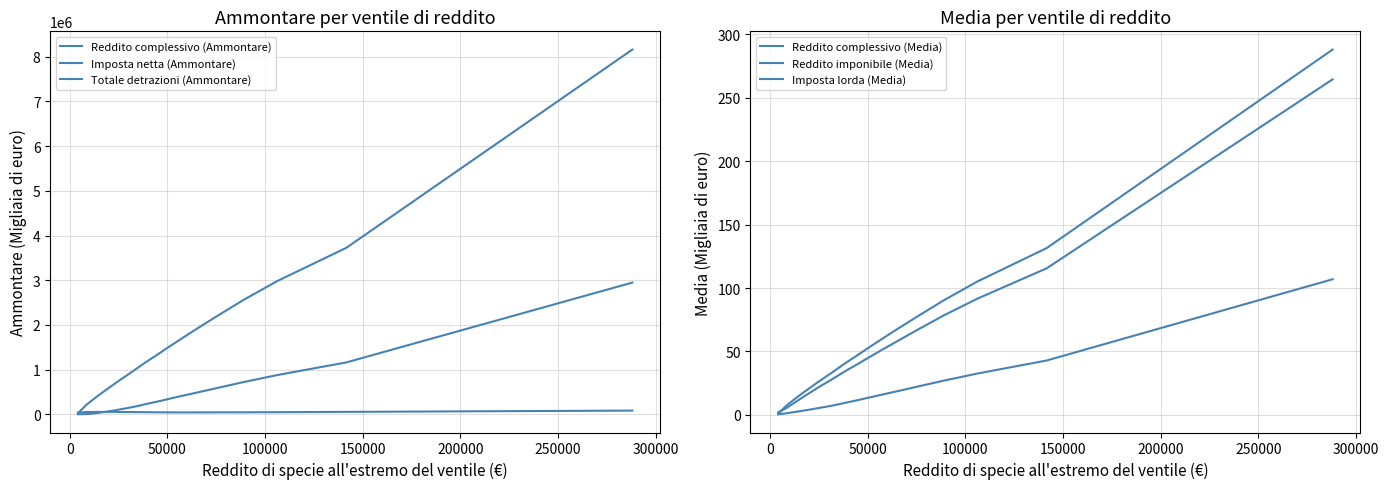

What is the minimum value for Totale detrazioni (Ammontare)?

39386.0